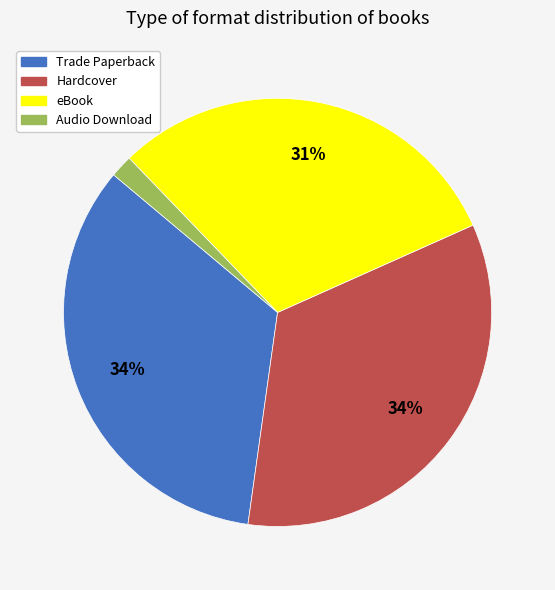

Does Audio Download account for over 50% of the chart?

No